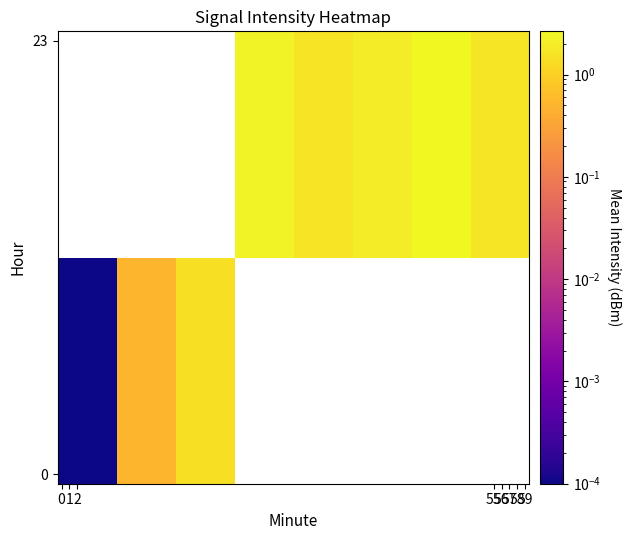

How many series are shown in this chart?

2